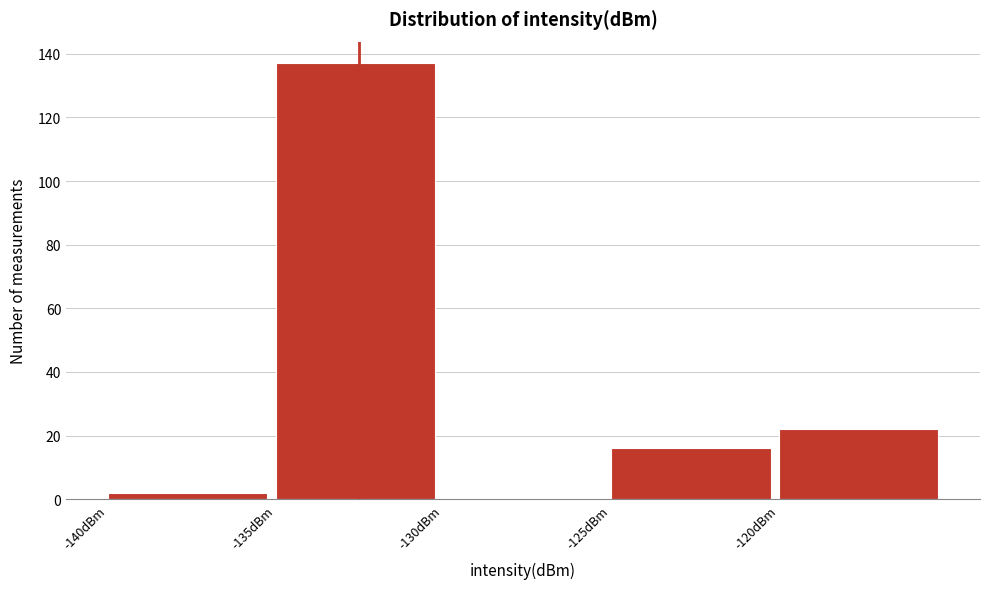

Reading left to right, list every bar in this chart as the range it spans on the x-axis followed by its height. The values are not printed on the chart, so give them approximately, as read against the axis.

-140 to -135: 2
-135 to -130: 138
-130 to -125: 0
-125 to -120: 16
-120 to -115: 22